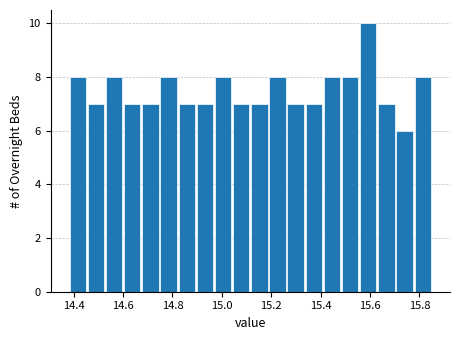

Read against the x-axis, roughly where is the centre of the tallest bar?

15.60